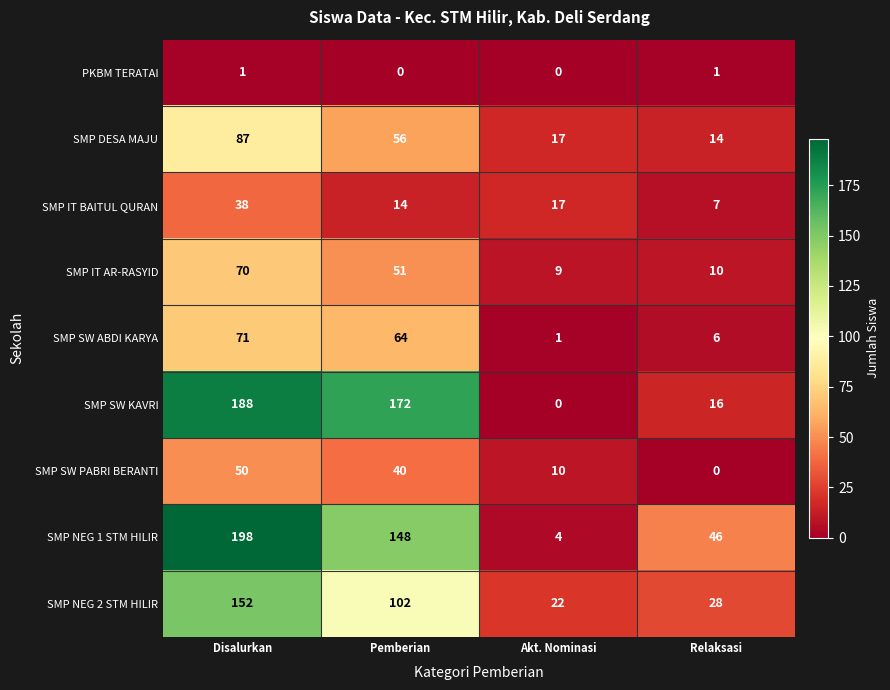

Which series has the widest spread of values?

SMP NEG 1 STM HILIR